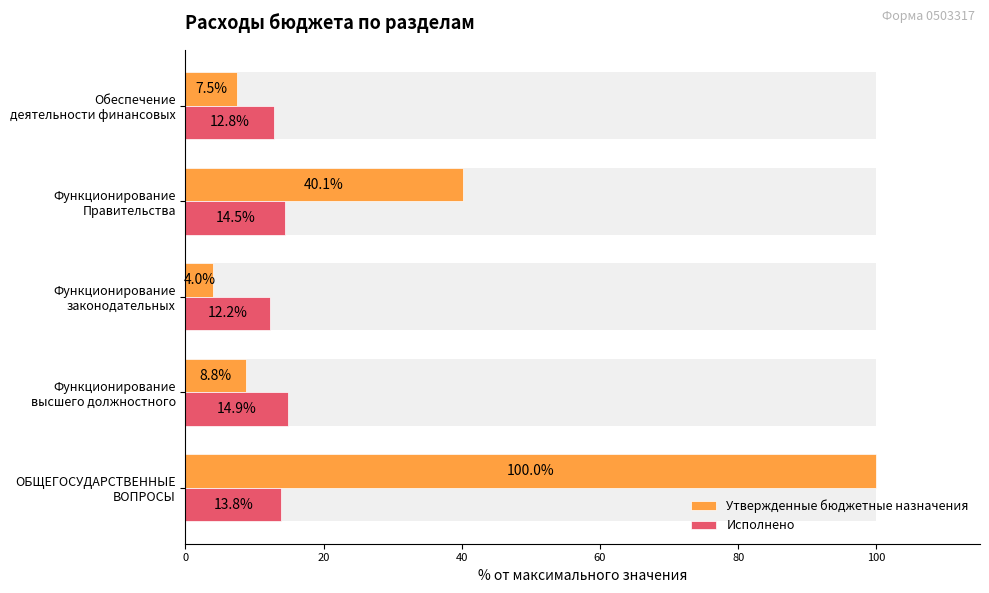

What is the difference between the highest and lowest values at Функционирование высшего должностного?

6.1